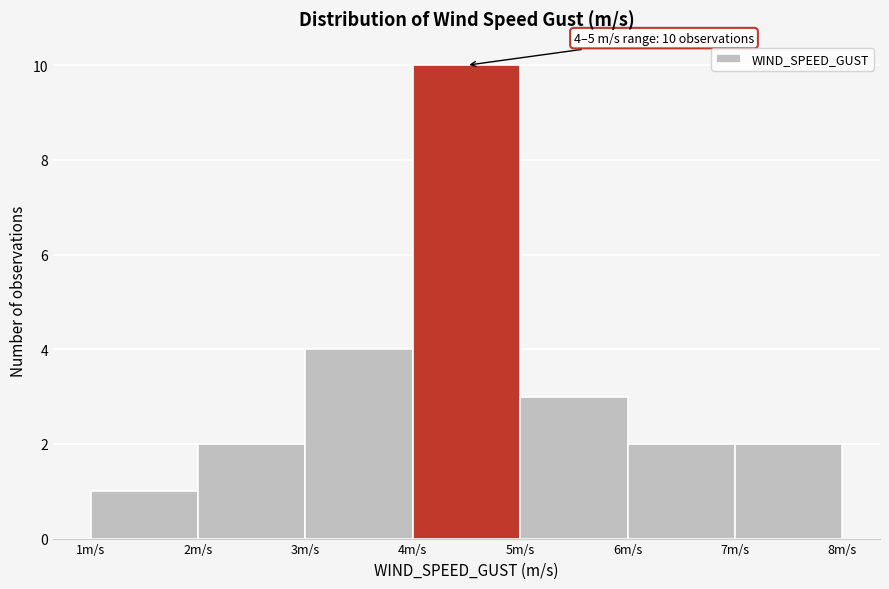

Which range on the x-axis has the tallest bar?

4 to 5